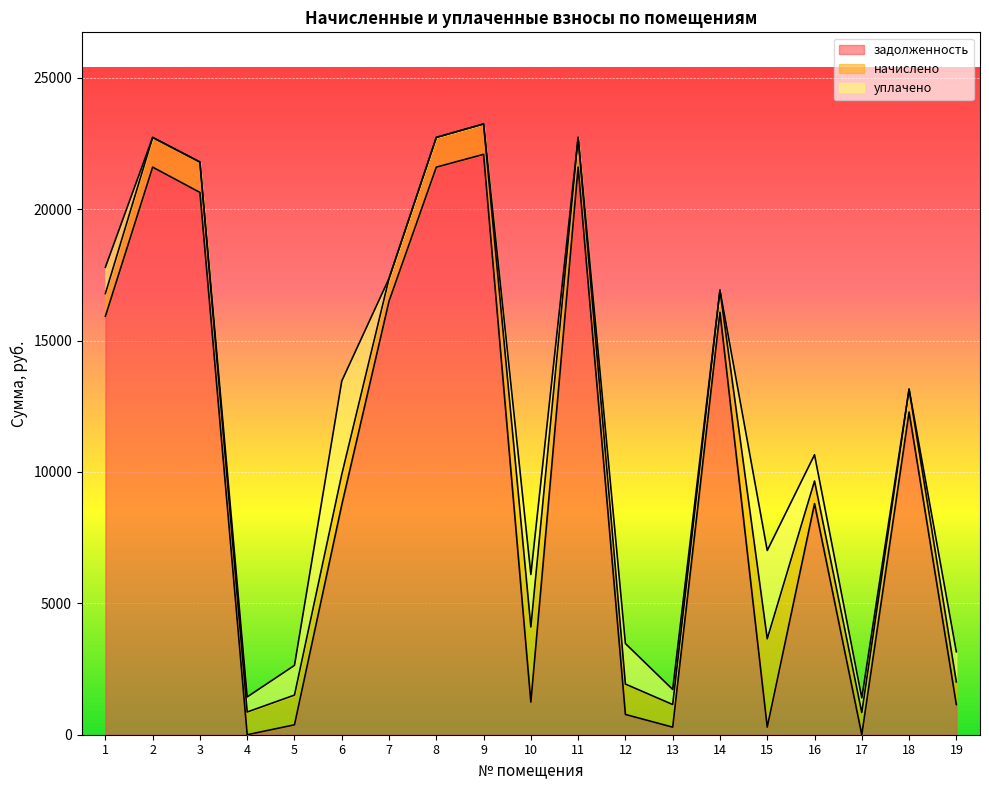

How many lines are shown in the chart?

3